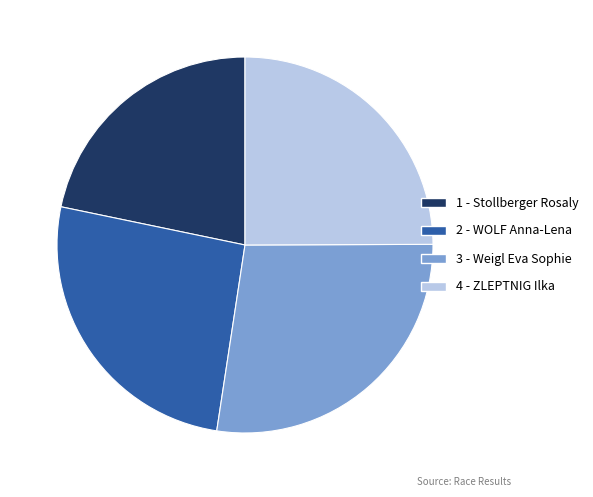

How many slices are in this pie chart?

4